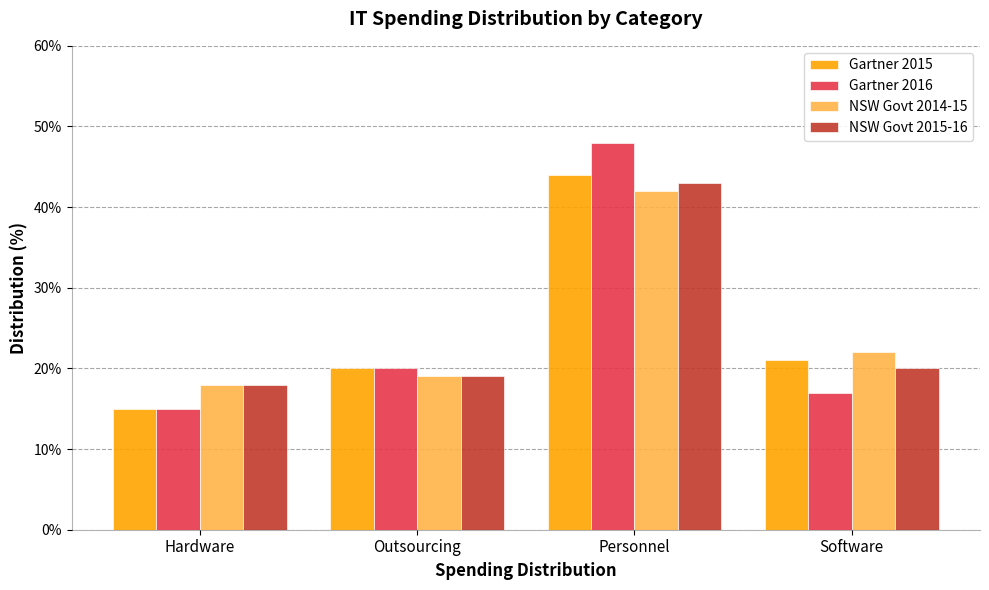

At which category does the chart reach its peak across all series?

Personnel